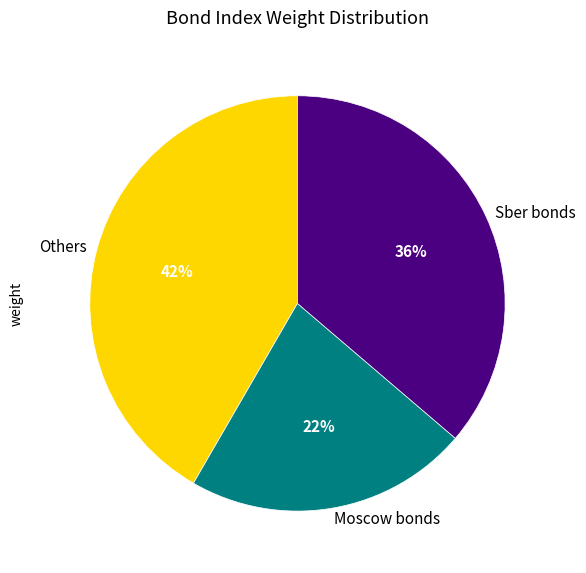

How many segments does this pie chart have?

3